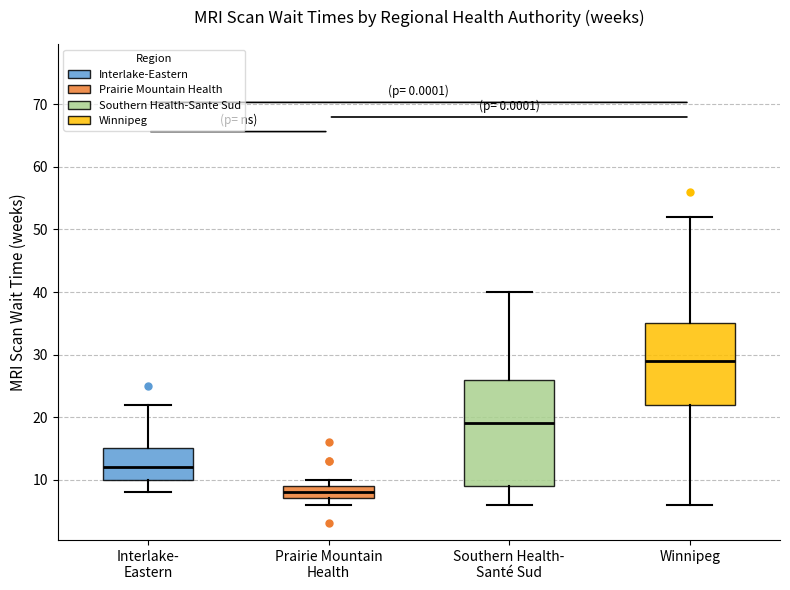

Which box is the tallest, from its lower edge to its upper edge?

Southern Health- Santé Sud